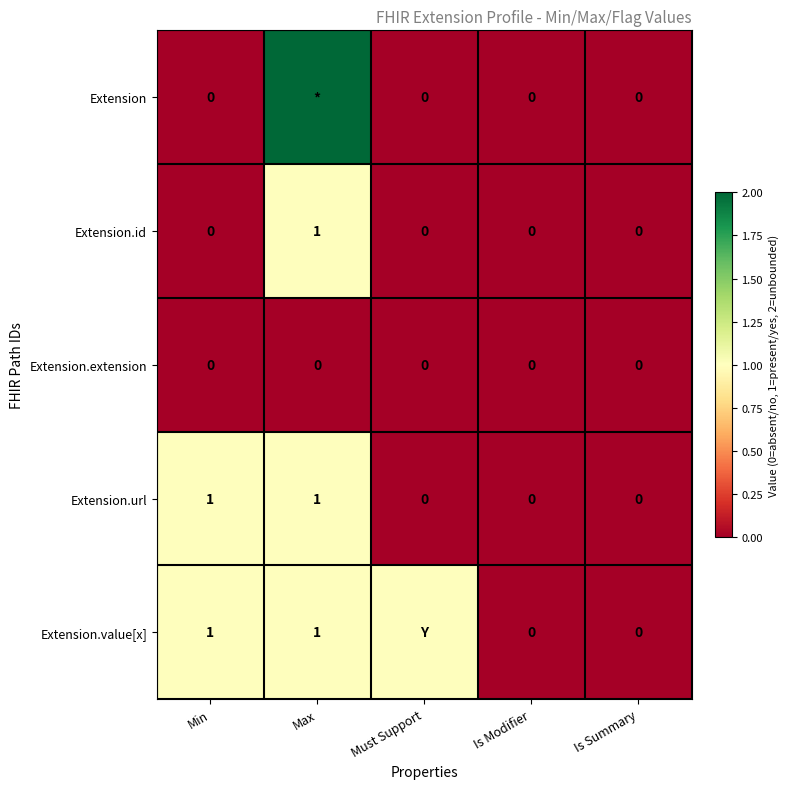

What is the difference between the maximum and minimum values in the Extension.url series?

1